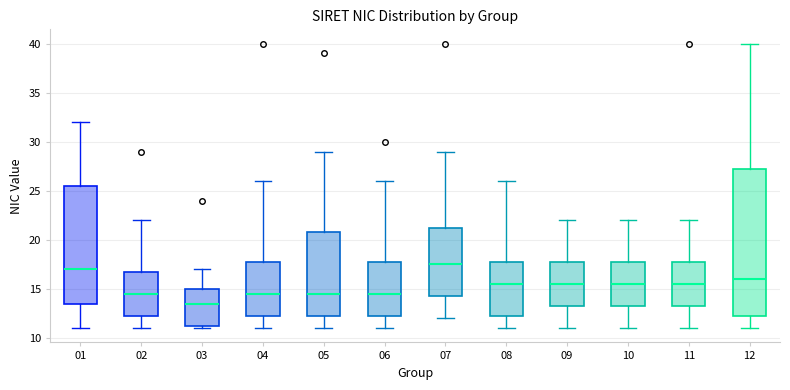

Comparing the boxes themselves (not the whiskers), which one is the tallest?

12